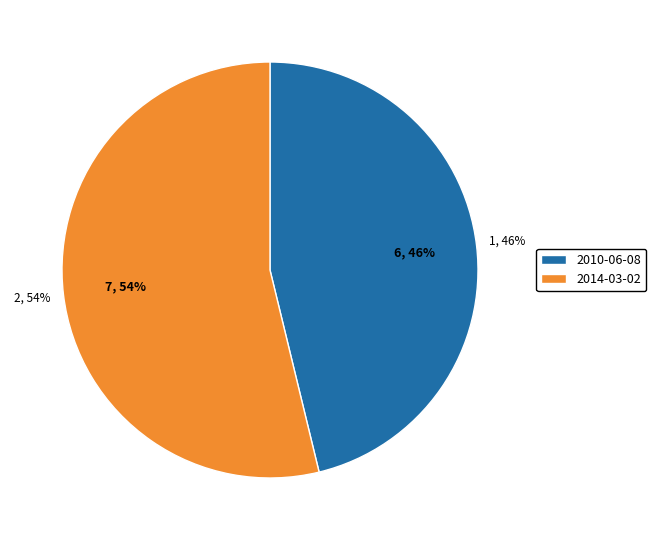

How many slices are in this pie chart?

2